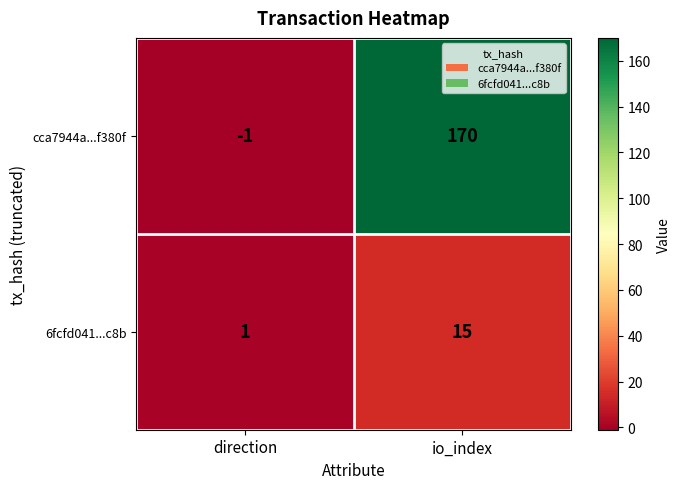

How many values in the cca7944a...f380f series are below 170?

1